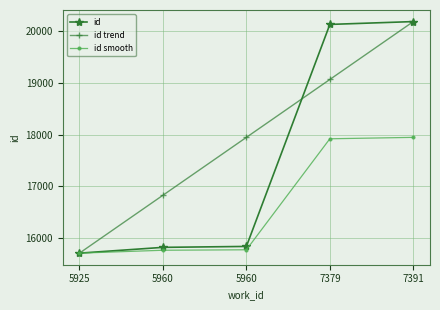

Reading left to right, list all the values displayed in this chart.

id: 15708.0	15820.0	15838.0	20135.0	20190.0
id trend: 15708.0	16828.5	17949.0	19069.5	20190.0
id smooth: 15708.0	15764.0	15773.0	17921.5	17949.0